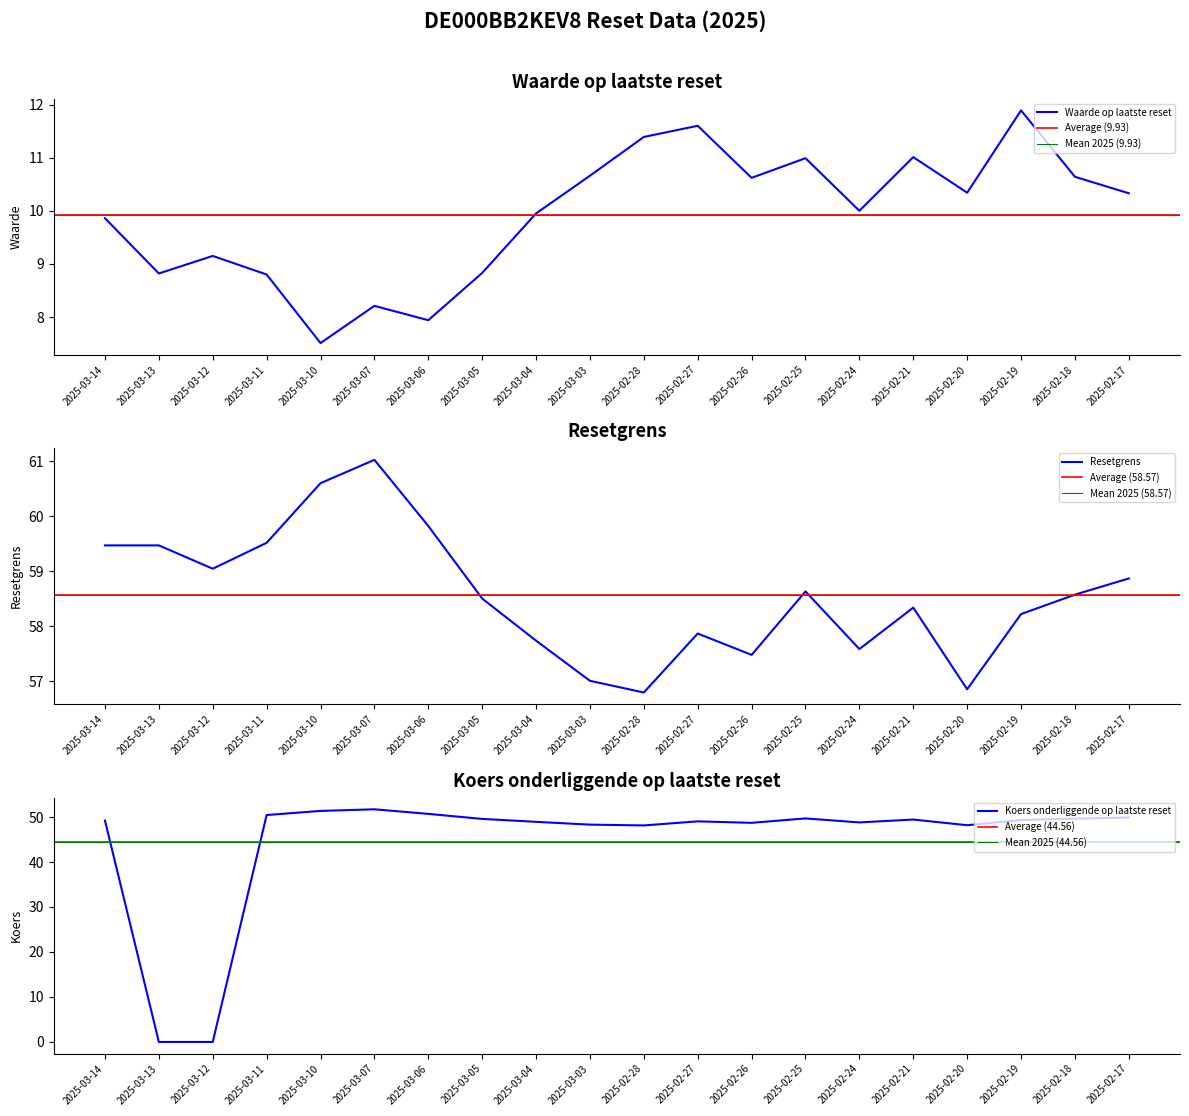

Reading left to right, list all the values displayed in this chart.

Waarde op laatste reset: 2025-03-14=9.9	2025-03-13=8.8	2025-03-12=9.2	2025-03-11=8.8	2025-03-10=7.5	2025-03-07=8.2	2025-03-06=7.9	2025-03-05=8.8	2025-03-04=9.9	2025-03-03=10.7	2025-02-28=11.4	2025-02-27=11.6	2025-02-26=10.6	2025-02-25=11.0	2025-02-24=10.0	2025-02-21=11.0	2025-02-20=10.3	2025-02-19=11.9	2025-02-18=10.6	2025-02-17=10.3
Resetgrens: 2025-03-14=59.5	2025-03-13=59.5	2025-03-12=59.0	2025-03-11=59.5	2025-03-10=60.6	2025-03-07=61.0	2025-03-06=59.8	2025-03-05=58.5	2025-03-04=57.7	2025-03-03=57.0	2025-02-28=56.8	2025-02-27=57.9	2025-02-26=57.5	2025-02-25=58.6	2025-02-24=57.6	2025-02-21=58.3	2025-02-20=56.9	2025-02-19=58.2	2025-02-18=58.6	2025-02-17=58.9
Koers onderliggende op laatste reset: 2025-03-14=49.2	2025-03-13=0.0	2025-03-12=0.0	2025-03-11=50.4	2025-03-10=51.4	2025-03-07=51.7	2025-03-06=50.7	2025-03-05=49.6	2025-03-04=48.9	2025-03-03=48.3	2025-02-28=48.1	2025-02-27=49.0	2025-02-26=48.7	2025-02-25=49.7	2025-02-24=48.8	2025-02-21=49.4	2025-02-20=48.2	2025-02-19=49.3	2025-02-18=49.6	2025-02-17=49.9